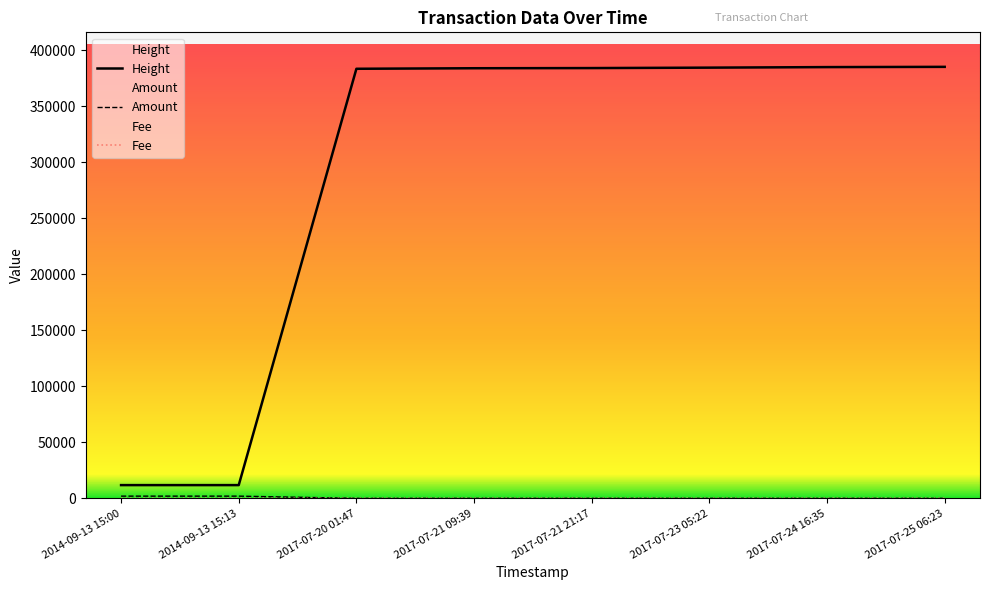

What is the greatest value displayed?

385381